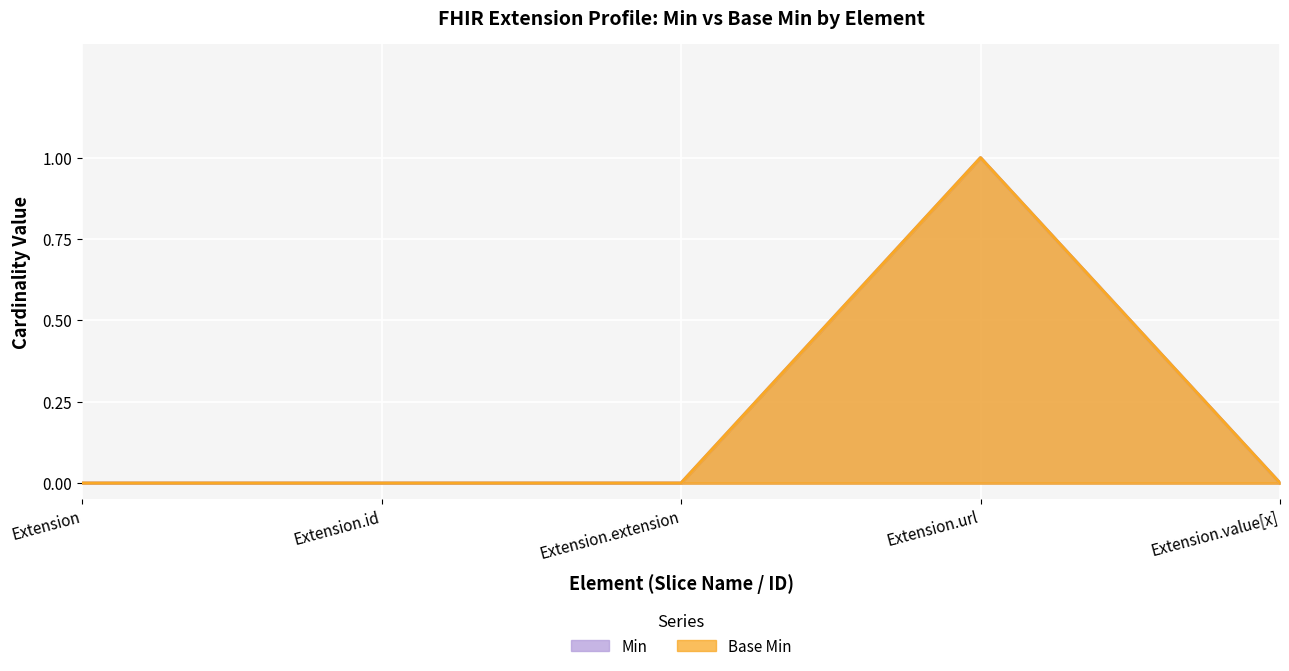

True or false: Base Min and Min intersect in this chart.

False